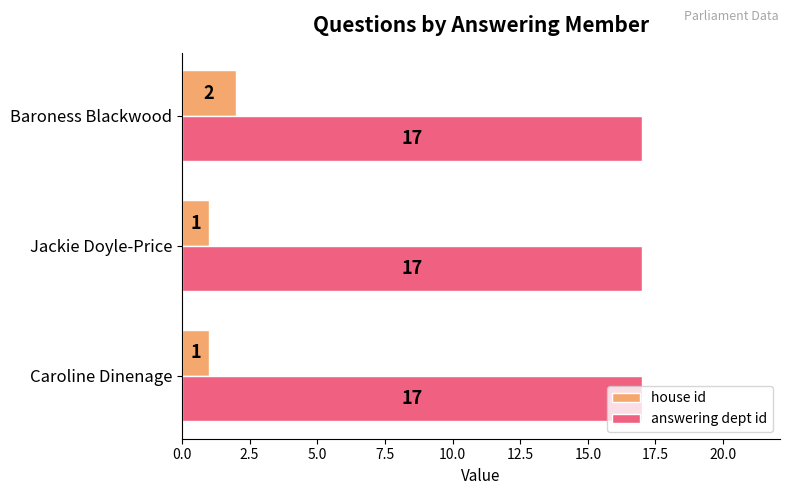

What is the difference between the highest and lowest values at Baroness Blackwood?

15